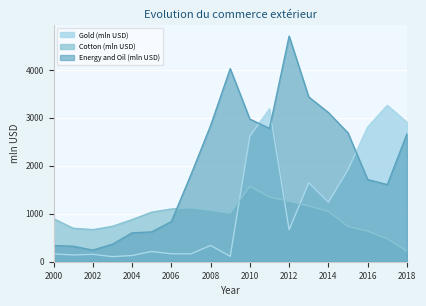

At which category is the sum across all series the highest?

2011